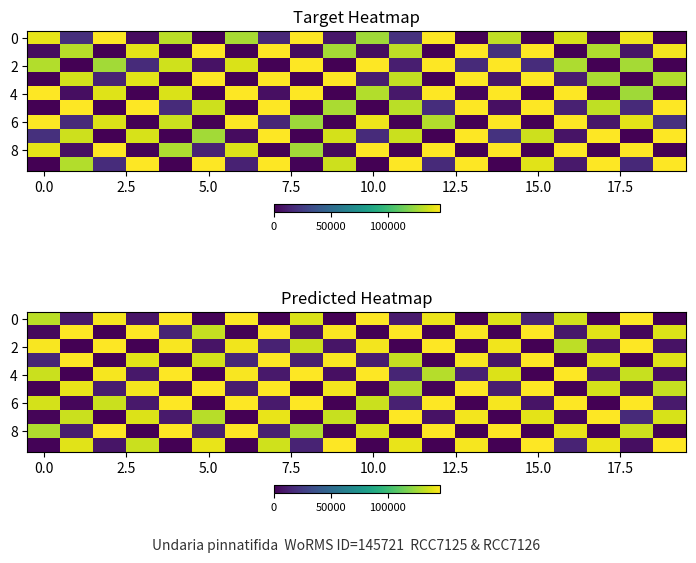

How many series are shown in this chart?

10